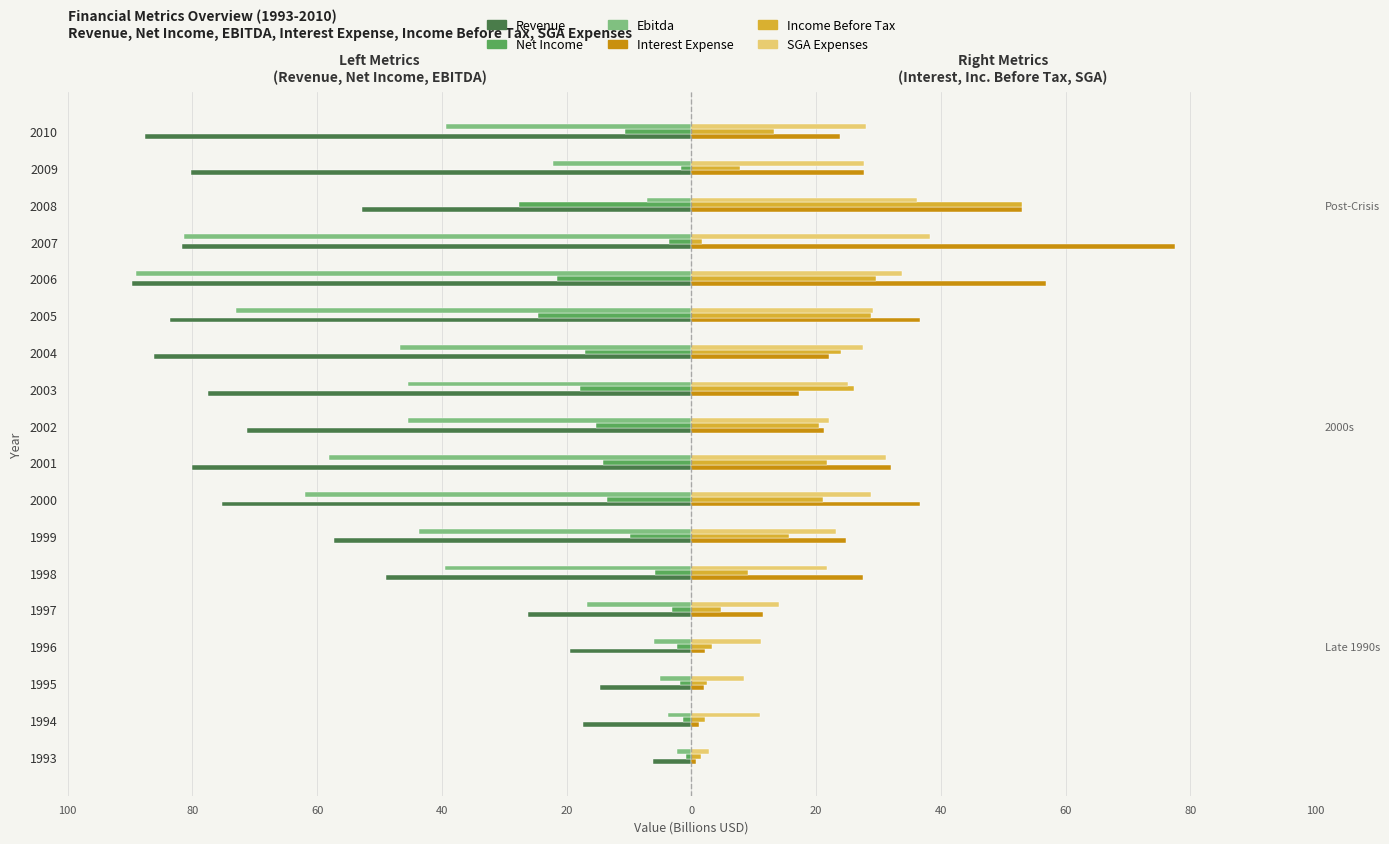

Rank the series at 2007 from highest to lowest value.

Interest Expense, SGA Expenses, Income Before Tax, Net Income, Ebitda, Revenue